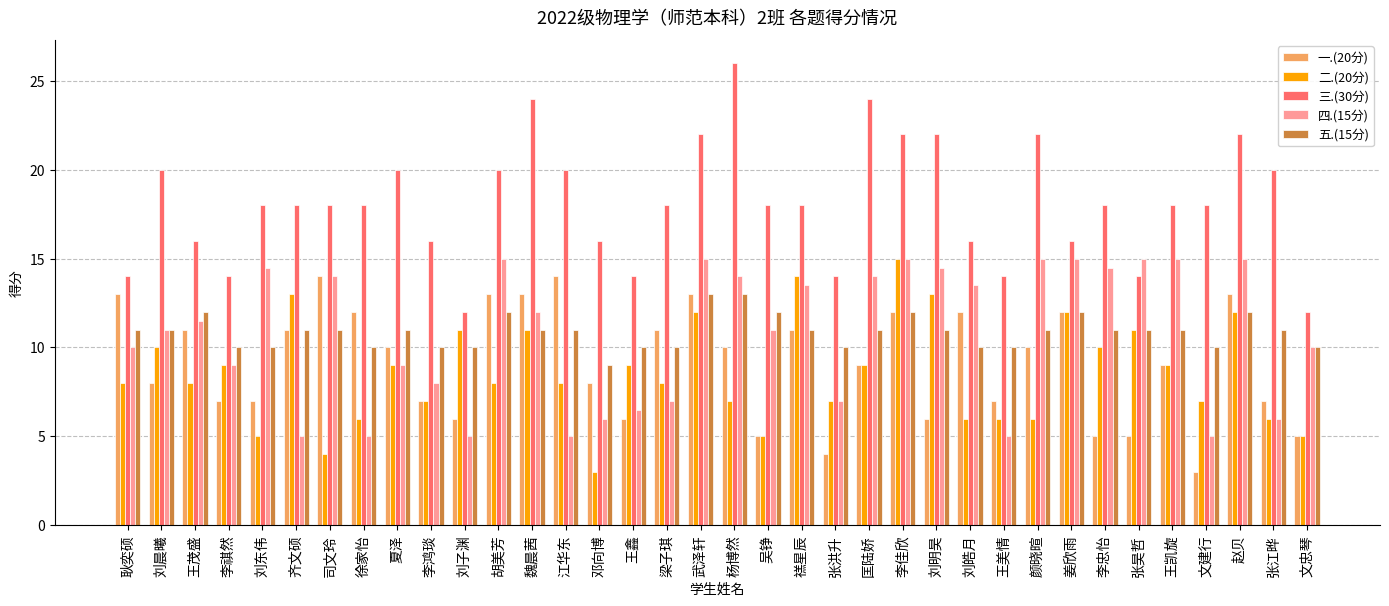

Read the 三.(30分) value at 文建行.

18.0